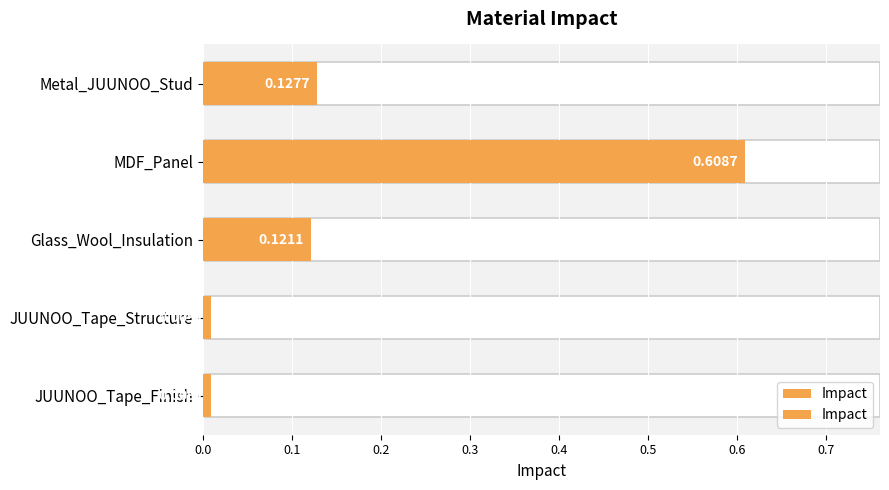

Is it true that the value at JUUNOO_Tape_Structure is 0.0?

False